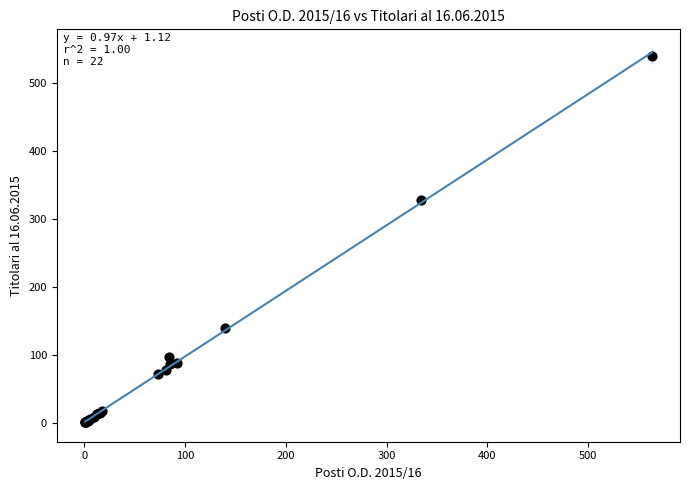

What Y value in the scatter plot is closest to 270?

328